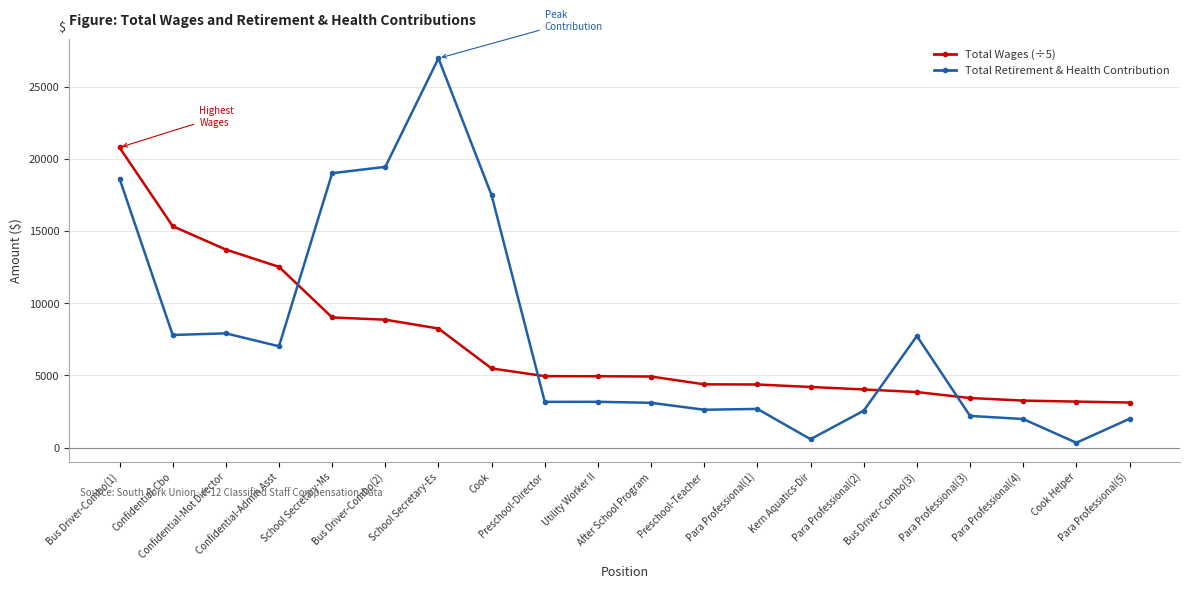

What is the maximum value shown in the chart?

27010.0